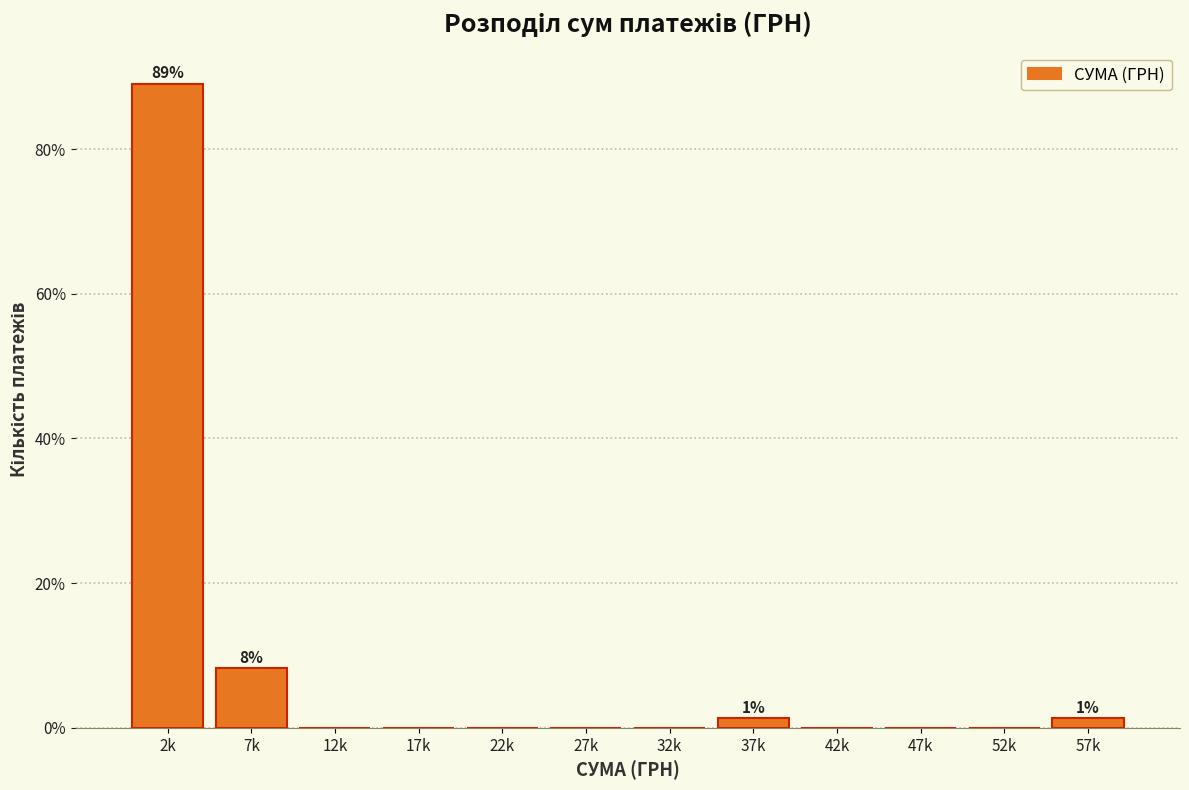

Reading right to left, transcribe all the data shown in this chart.

57k=1.4	52k=0.0	47k=0.0	42k=0.0	37k=1.4	32k=0.0	27k=0.0	22k=0.0	17k=0.0	12k=0.0	7k=8.2	2k=89.0